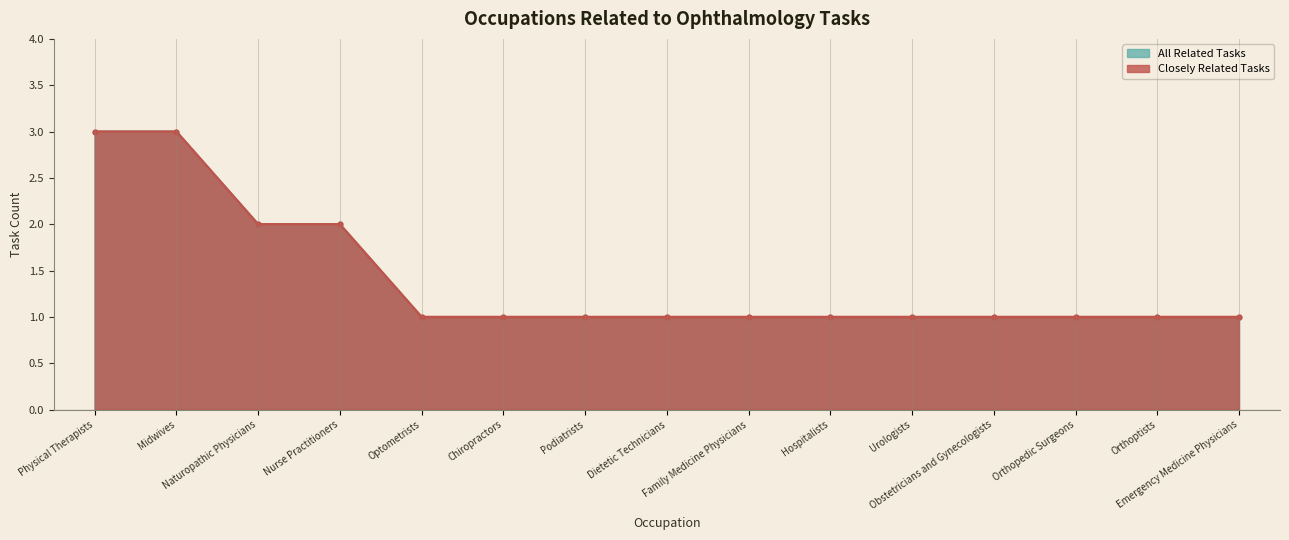

List the labels in order of All Related Tasks value, largest first.

Physical Therapists, Midwives, Naturopathic Physicians, Nurse Practitioners, Optometrists, Chiropractors, Podiatrists, Dietetic Technicians, Family Medicine Physicians, Hospitalists, Urologists, Obstetricians and Gynecologists, Orthopedic Surgeons, Orthoptists, Emergency Medicine Physicians